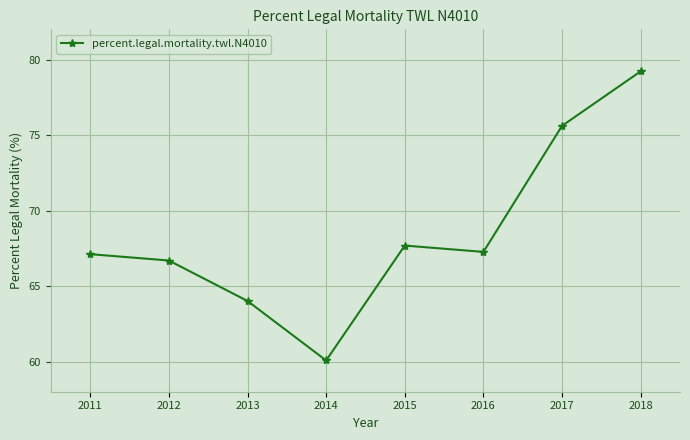

What is the value of the 1st point from the left?

67.1